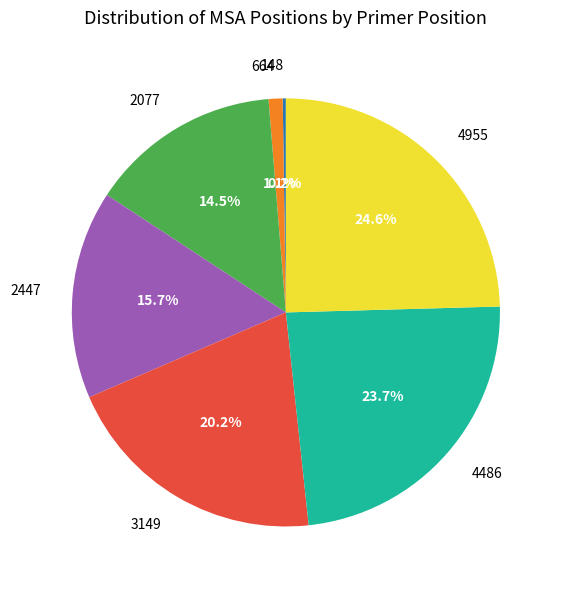

Between 3149 and 2077, which is larger?

3149